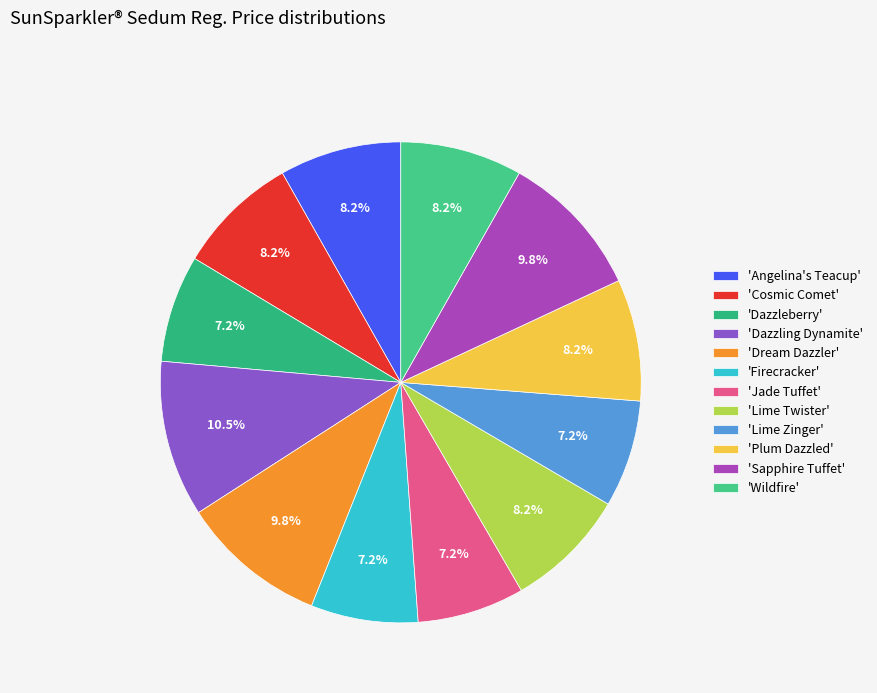

Which category has the biggest portion of the pie?

'Dazzling Dynamite'